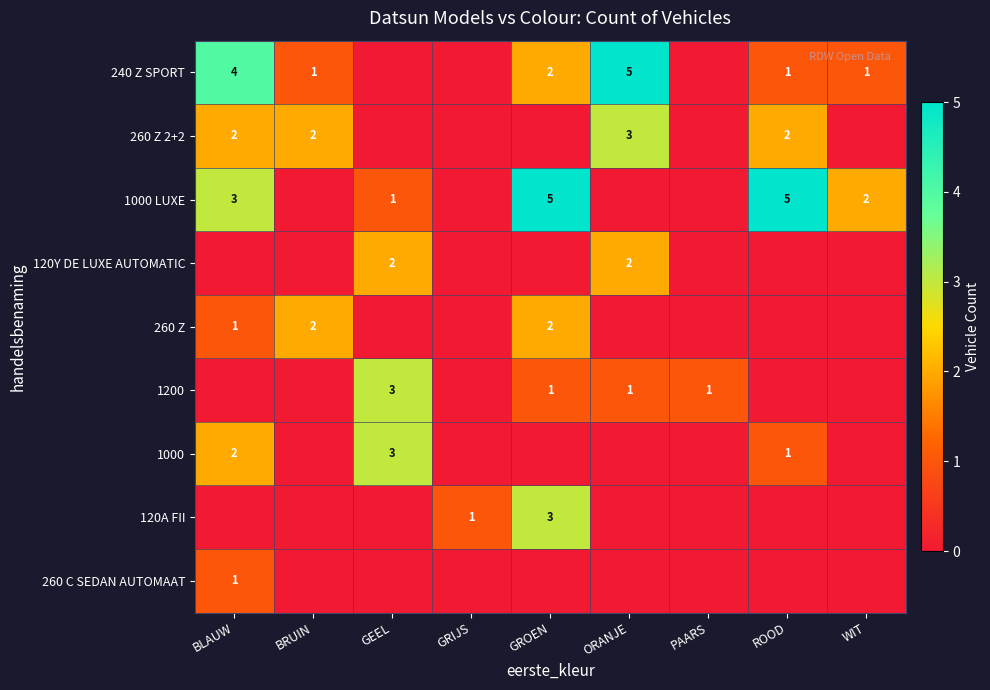

At which category is the sum across all series the highest?

BLAUW